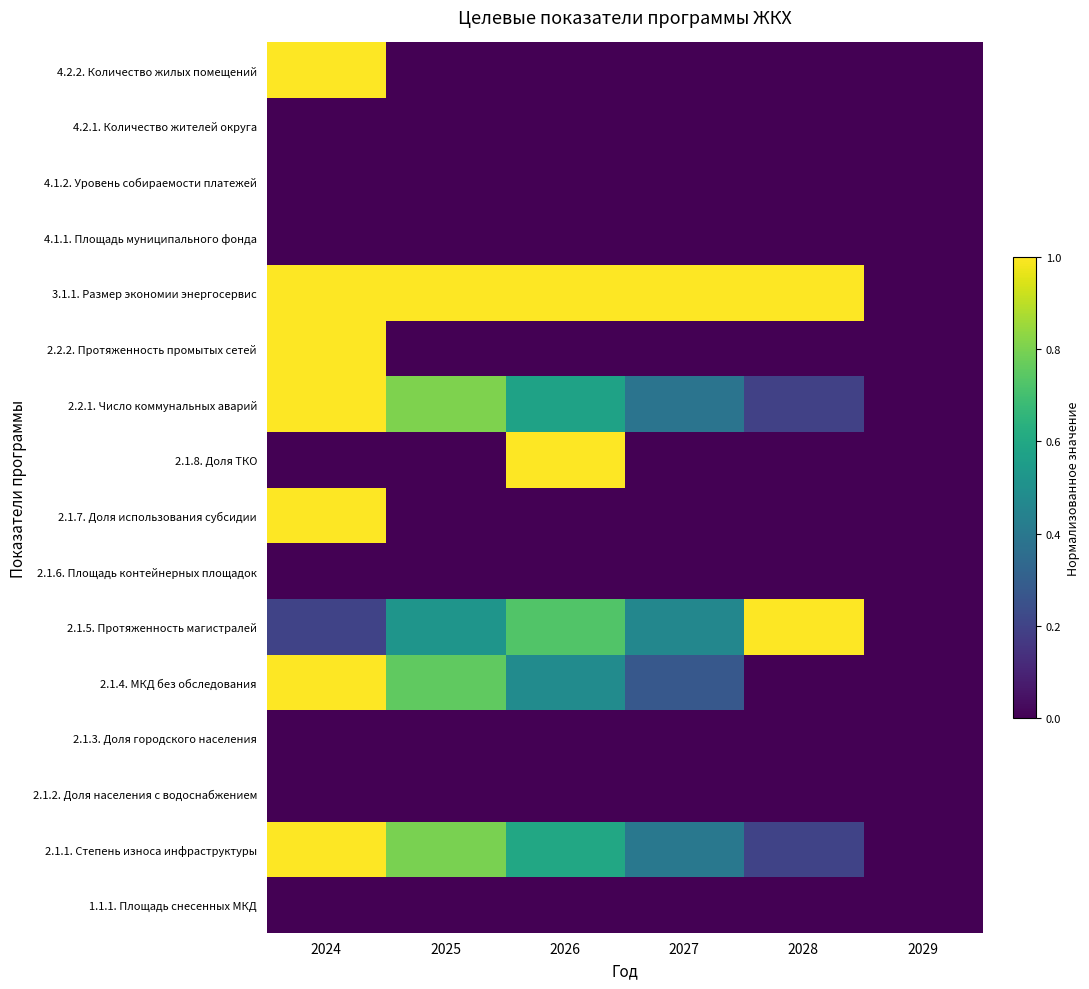

Rank the series at 2028 from highest to lowest value.

2.1.5. Протяженность магистралей, 3.1.1. Размер экономии энергосервис, 2.1.1. Степень износа инфраструктуры, 2.2.1. Число коммунальных аварий, 1.1.1. Площадь снесенных МКД, 2.1.2. Доля населения с водоснабжением, 2.1.3. Доля городского населения, 2.1.4. МКД без обследования, 2.1.6. Площадь контейнерных площадок, 2.1.7. Доля использования субсидии, 2.1.8. Доля ТКО, 2.2.2. Протяженность промытых сетей, 4.1.1. Площадь муниципального фонда, 4.1.2. Уровень собираемости платежей, 4.2.1. Количество жителей округа, 4.2.2. Количество жилых помещений